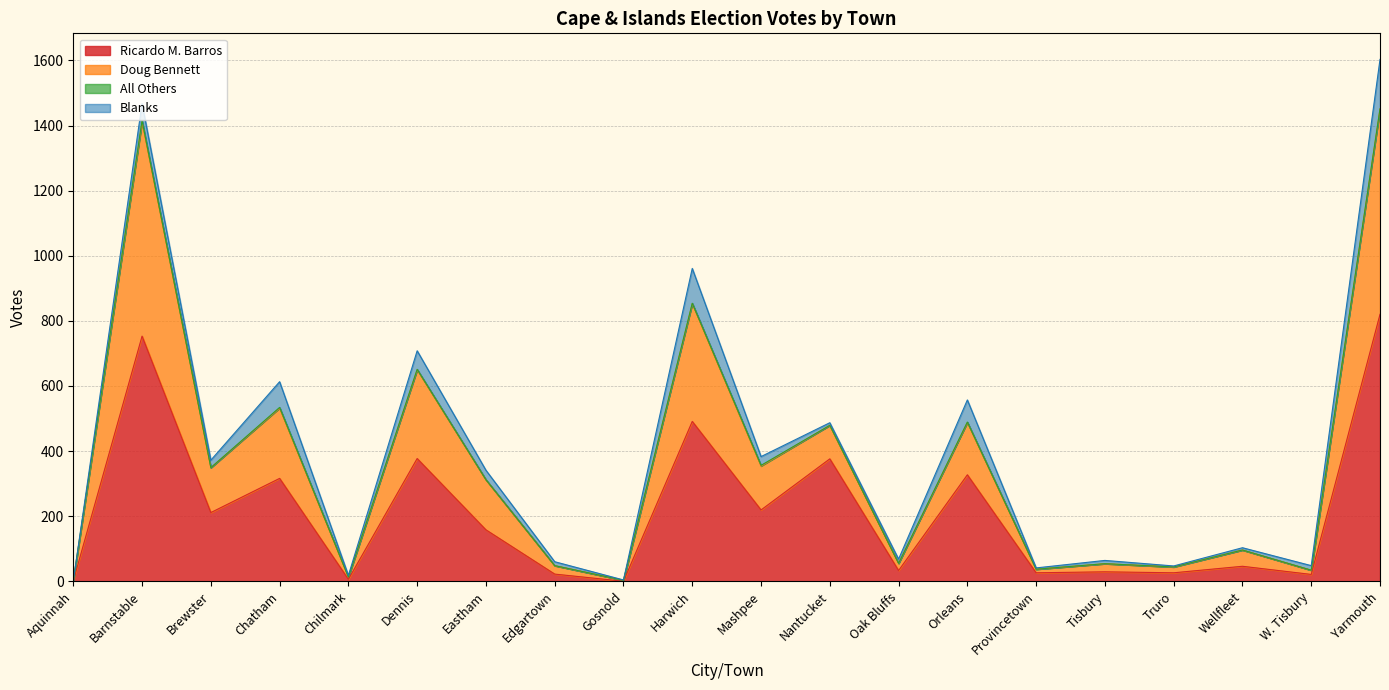

In Ricardo M. Barros, how many points are lower than both neighbors (excluding endpoints)?

8